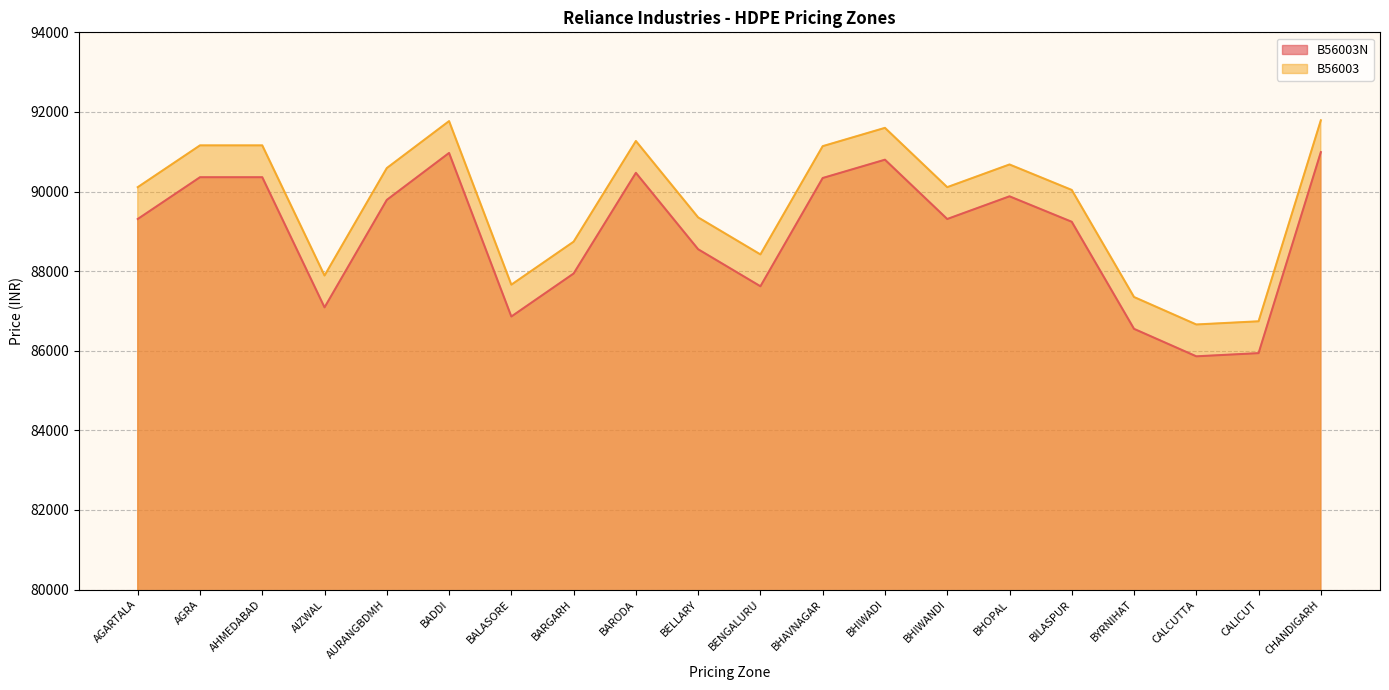

What is the difference between the B56003 values at BENGALURU and BHIWANDI?

1690